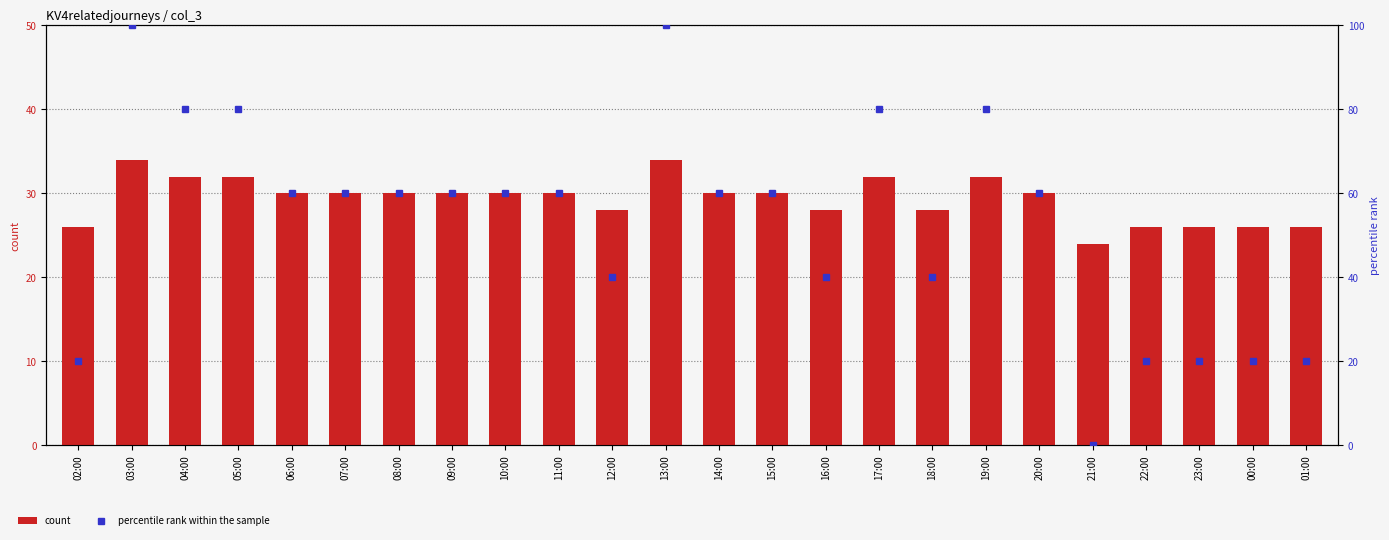

At which category does the chart reach its peak across all series?

03:00